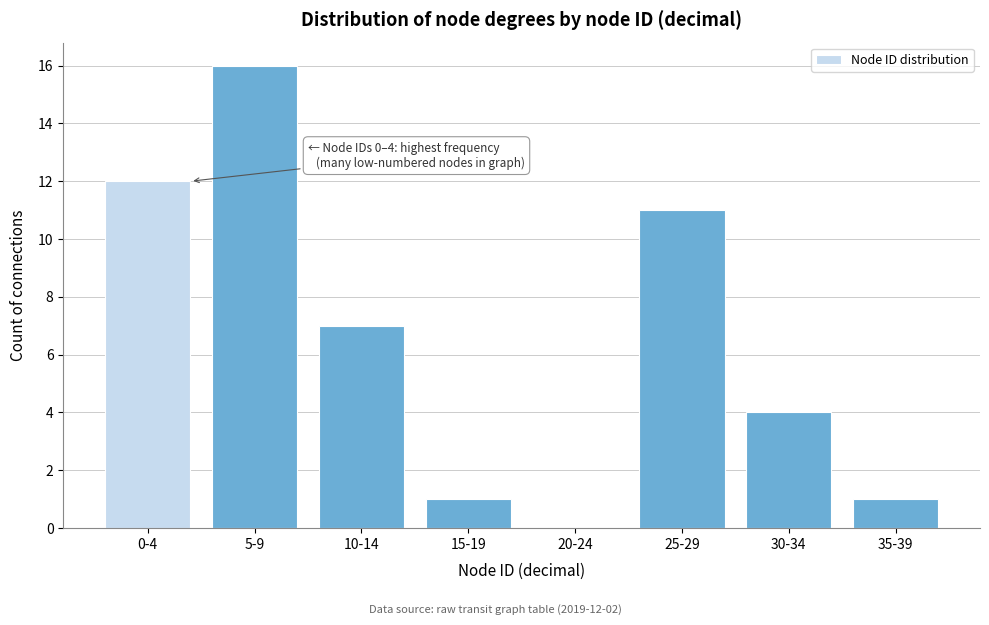

Reading left to right, transcribe all the data shown in this chart.

0-4=12	5-9=16	10-14=7	15-19=1	20-24=0	25-29=11	30-34=4	35-39=1